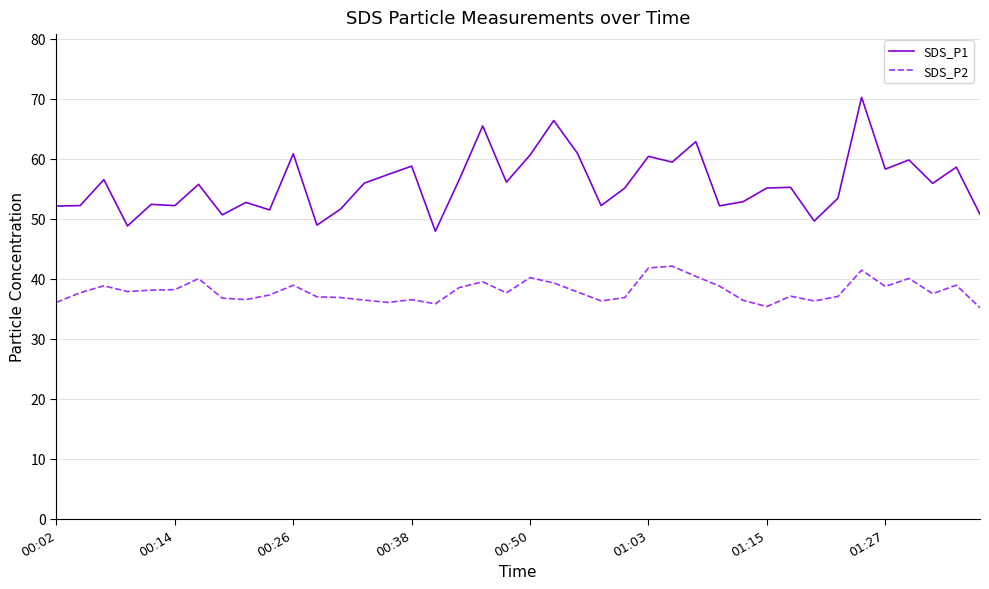

Which series has the largest total across all categories?

SDS_P1